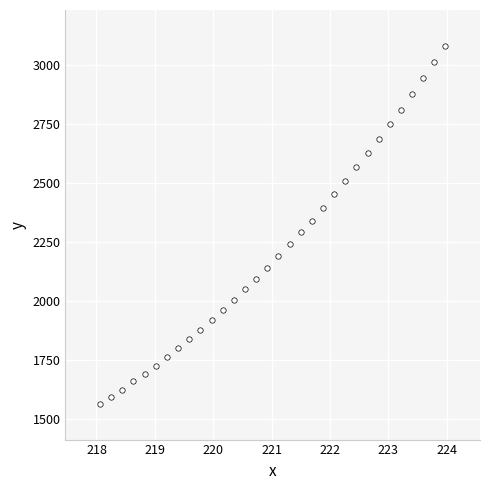

What is the range of Y values (max minus min)?

1515.2